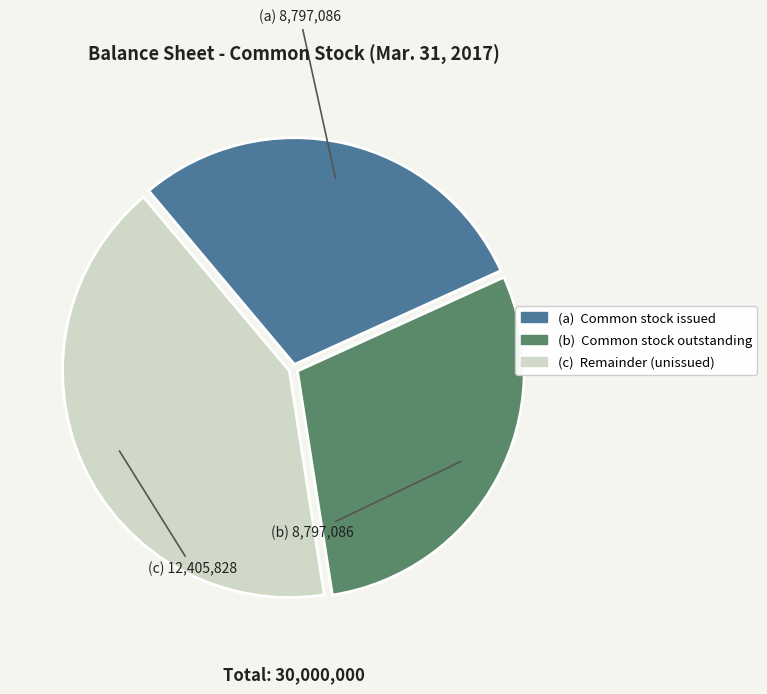

Do (a) Common stock issued and (c) Remainder (unissued) together represent more than half of the pie?

Yes